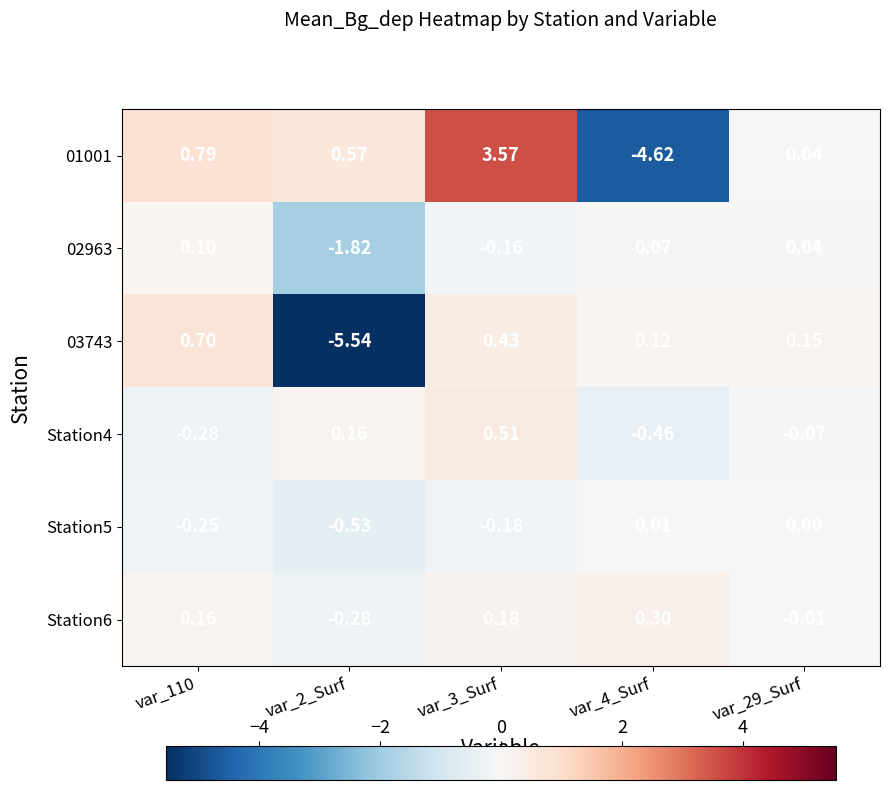

Is the value of Station5 at var_110 greater than the value of Station4 at var_2_Surf?

No